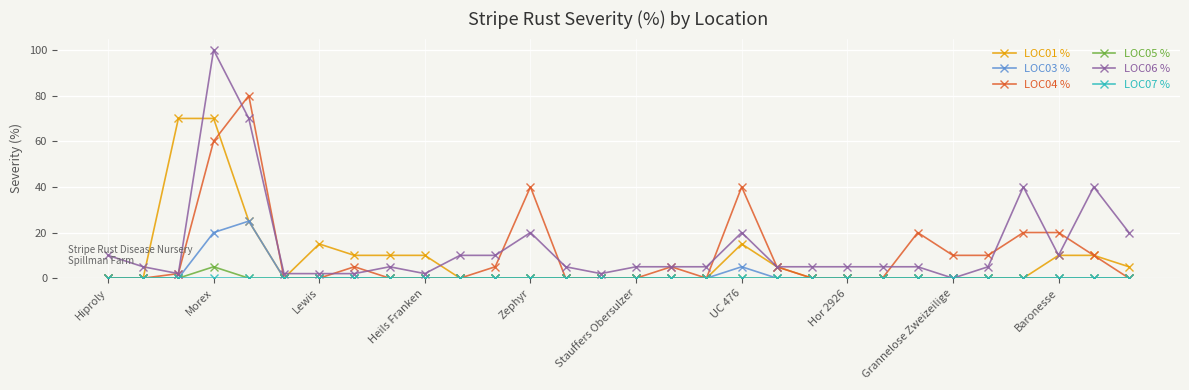

Which series has the widest spread of values?

LOC06 %